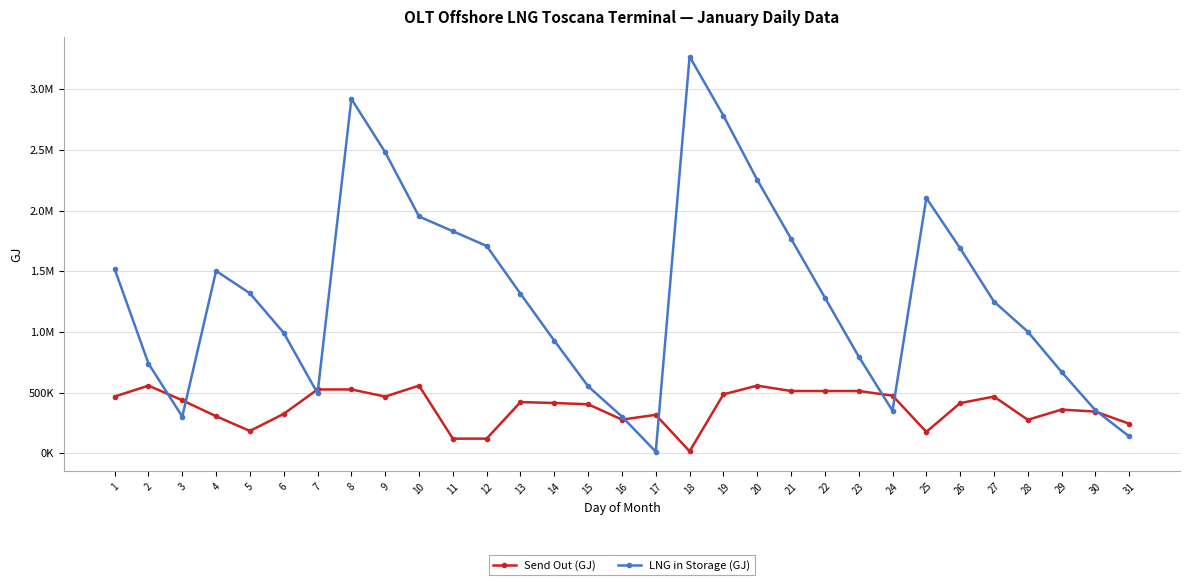

What are all the series names shown in the legend?

Send Out (GJ), LNG in Storage (GJ)